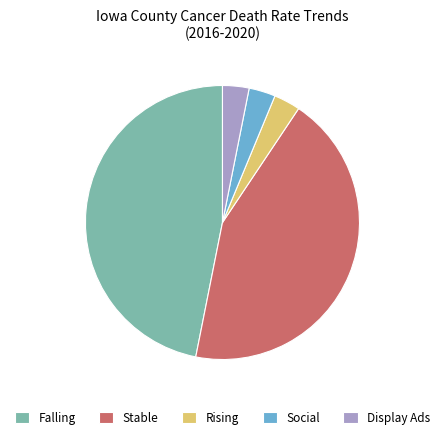

Does any single category account for the majority?

No